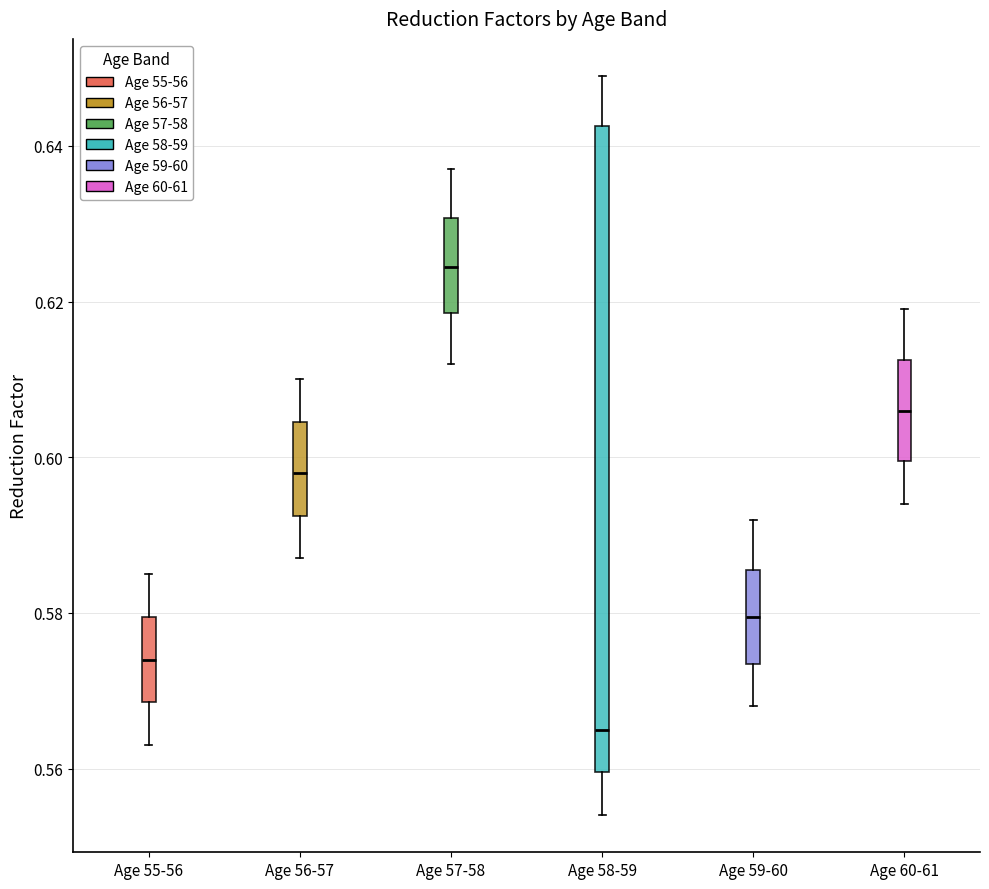

Comparing the boxes themselves (not the whiskers), which one is the tallest?

Age 58-59